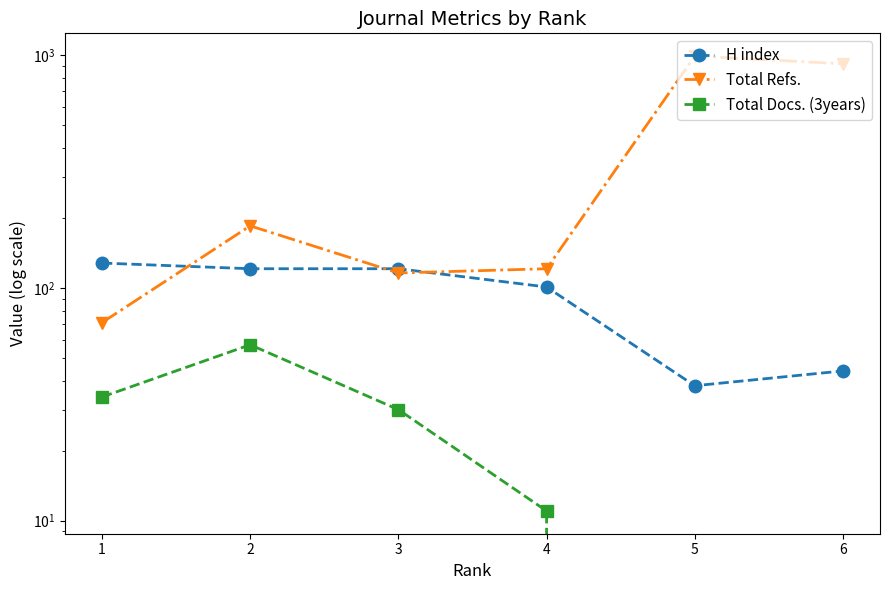

Which category has the highest value in the H index series?

1